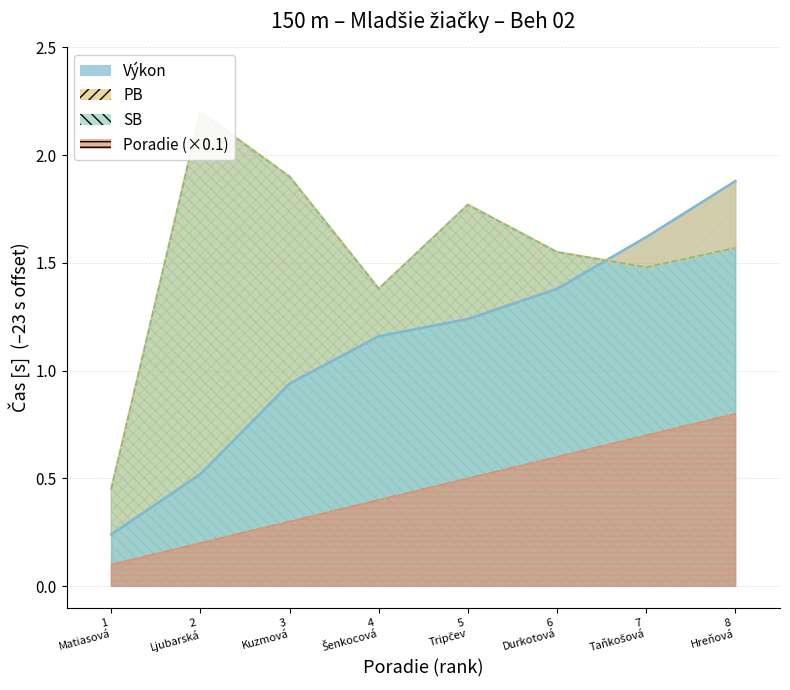

Reading left to right, what are all the values shown in this chart?

Výkon: 0.2	0.5	0.9	1.2	1.2	1.4	1.6	1.9
PB: 0.4	2.2	1.9	1.4	1.8	1.6	1.5	1.6
SB: 0.4	2.2	1.9	1.4	1.8	1.6	1.5	1.6
Poradie: 0.1	0.2	0.3	0.4	0.5	0.6	0.7	0.8